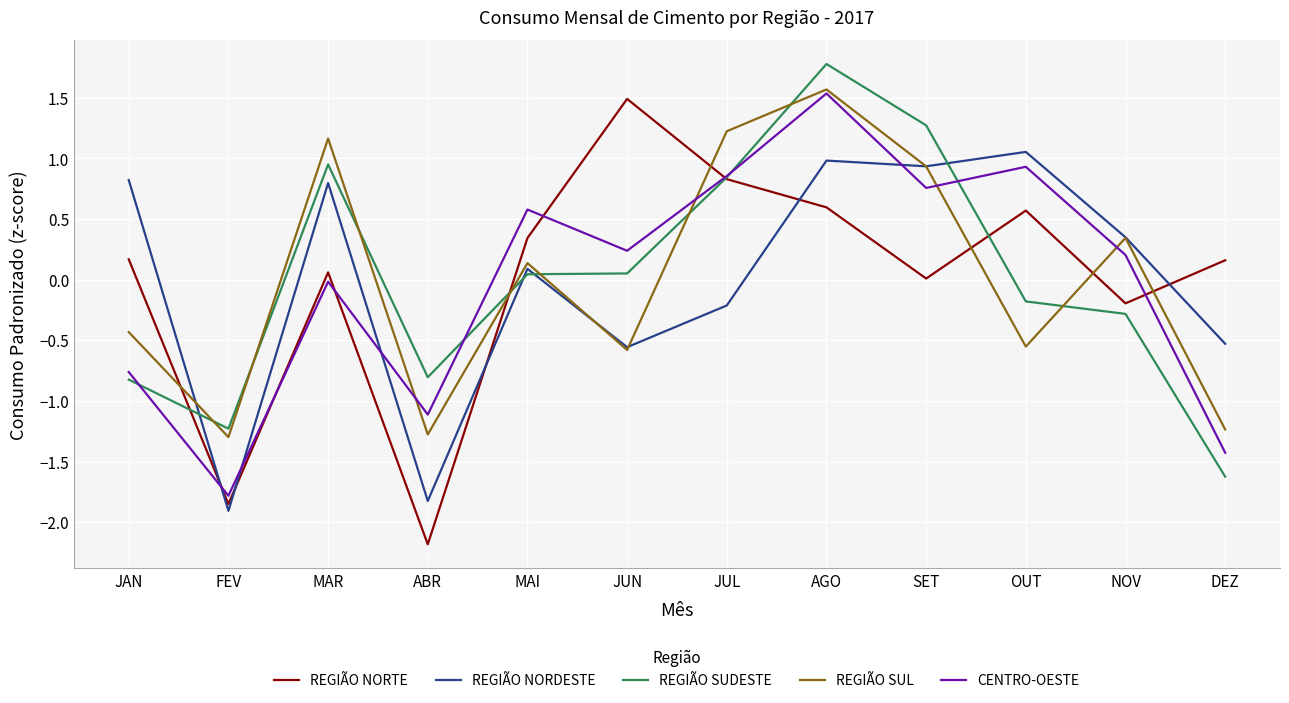

What is the minimum value shown in the chart?

-2.2